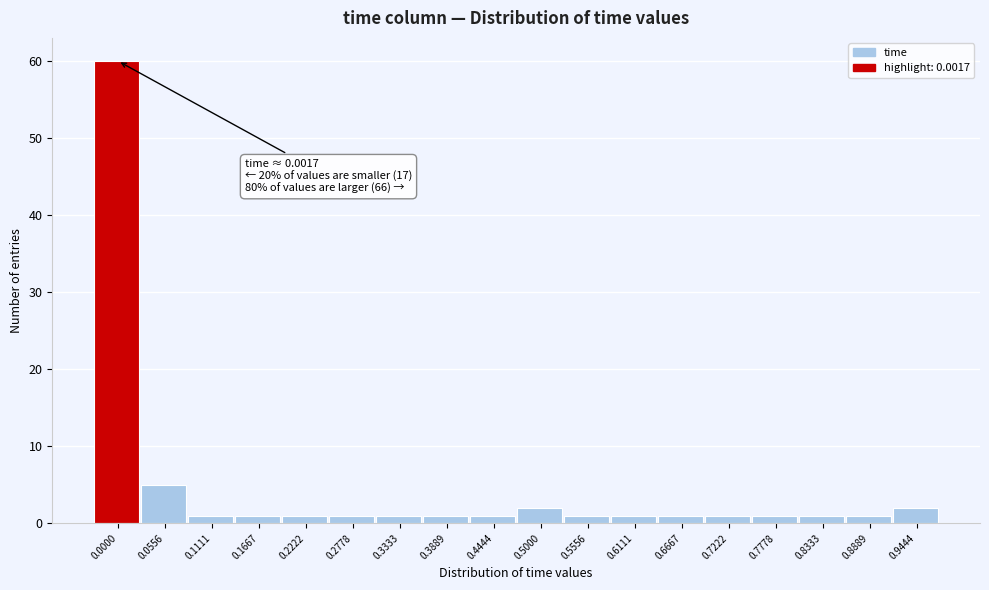

Reading left to right, what are all the values shown in this chart?

60	5	1	1	1	1	1	1	1	2	1	1	1	1	1	1	1	2